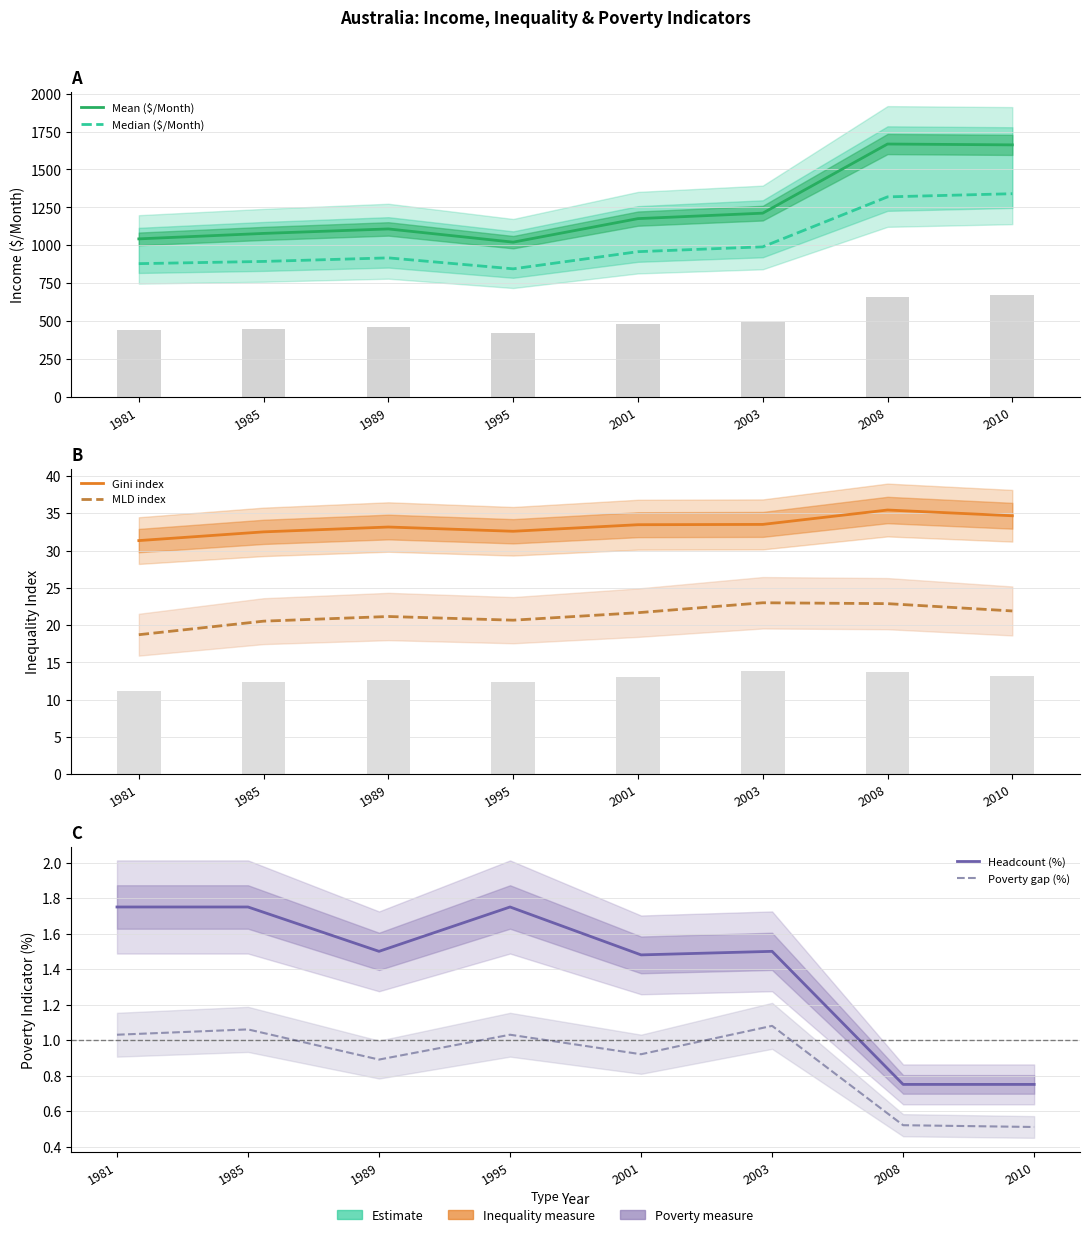

Are the bars grouped side by side (vs. stacked)?

Yes